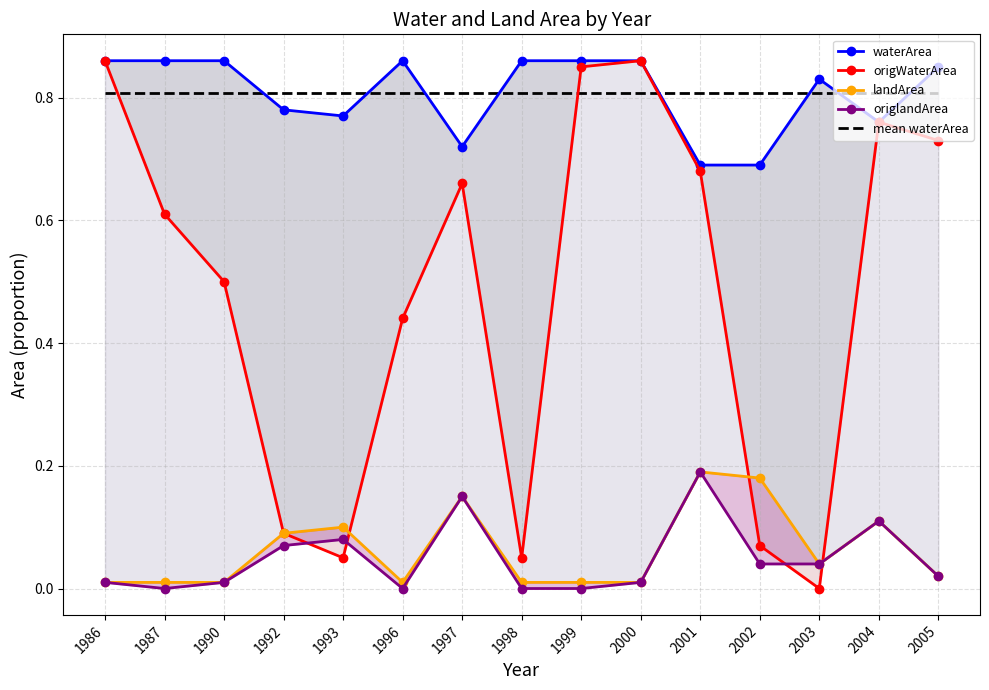

Where is the first local minimum for origlandArea?

1987